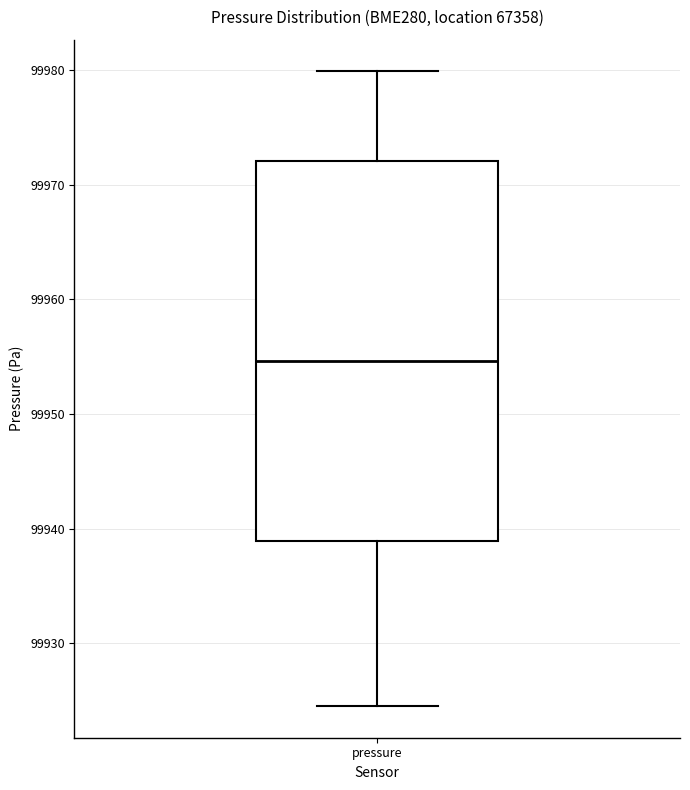

Where is the lower edge of the box for pressure on the y-axis? The values are not printed on the chart, so give them approximately, as read against the axis.

99939